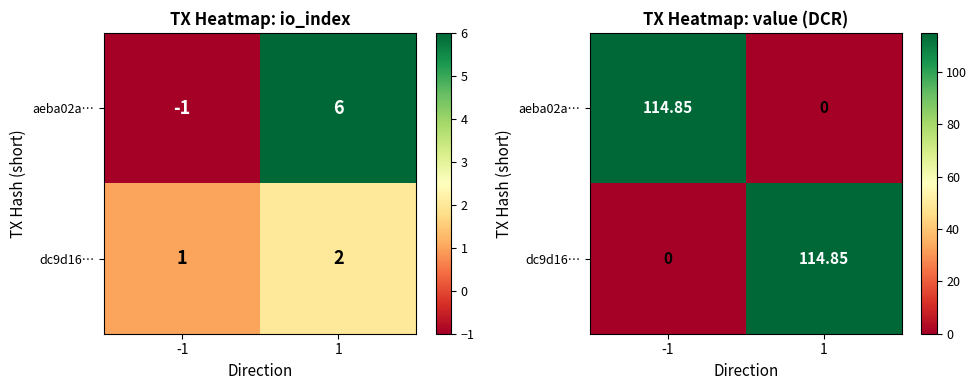

What is the difference between the maximum and minimum values in the dc9d16… series?

114.8